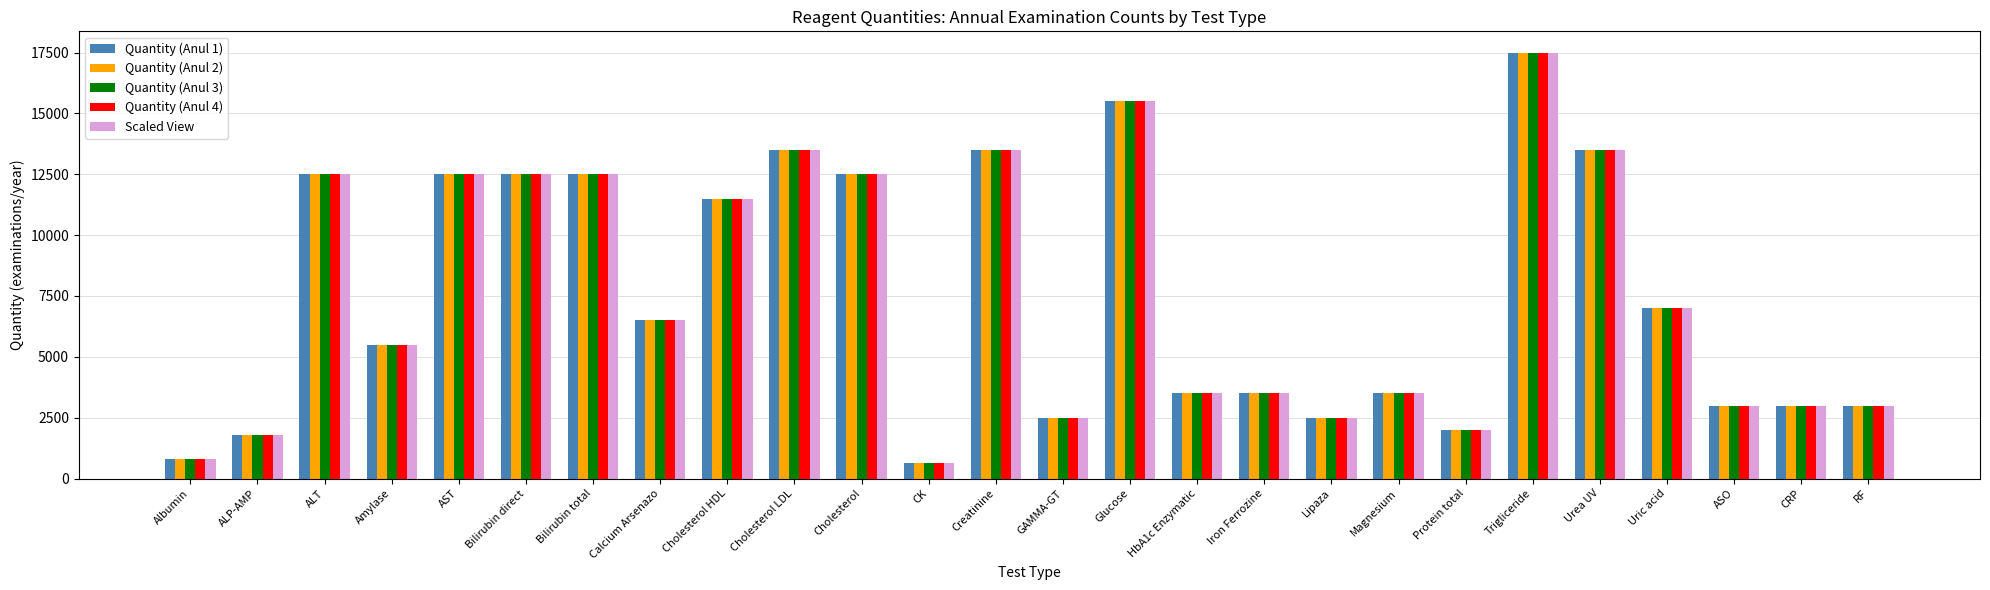

True or false: Quantity (Anul 2) has a value of 650 at CK.

True